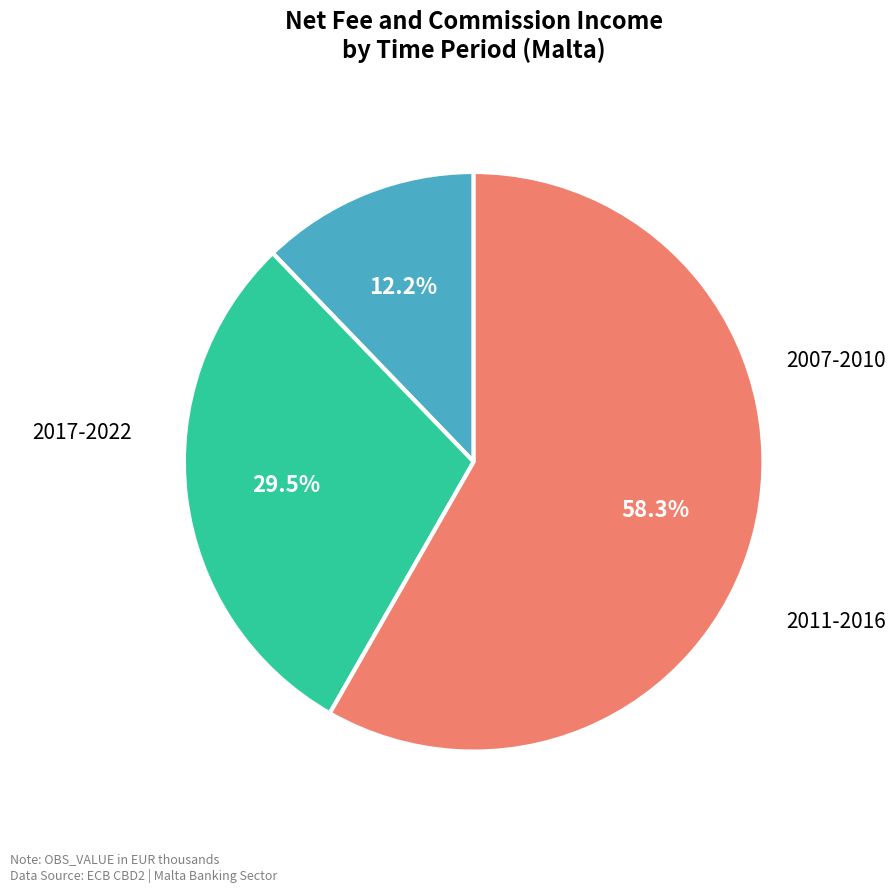

Does any single category account for the majority?

Yes